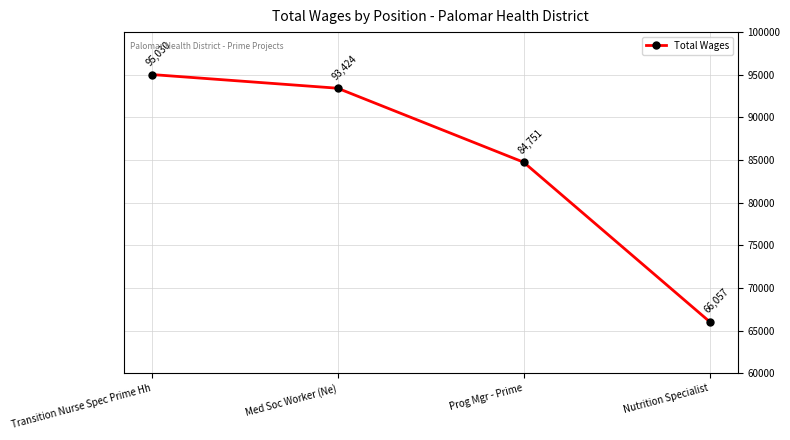

True or false: the data has more than 1 interior local peaks.

False